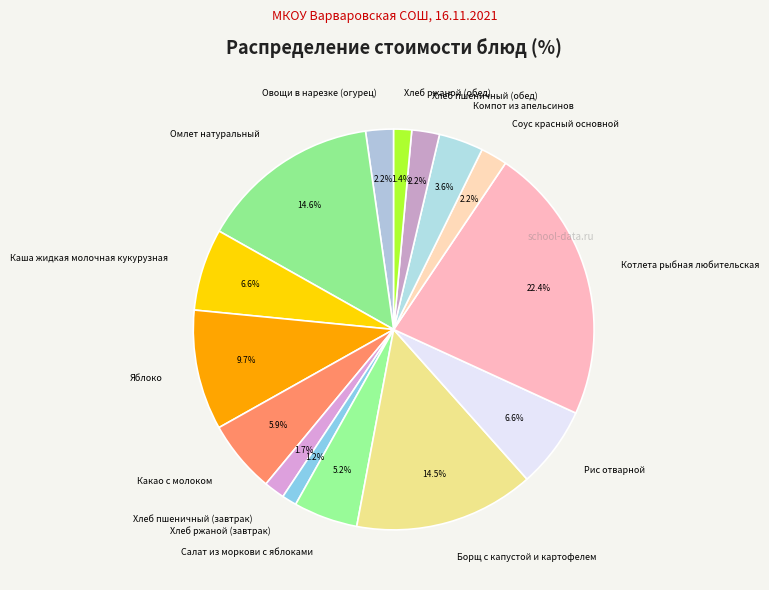

Which has a higher value, Салат из моркови с яблоками or Компот из апельсинов?

Салат из моркови с яблоками